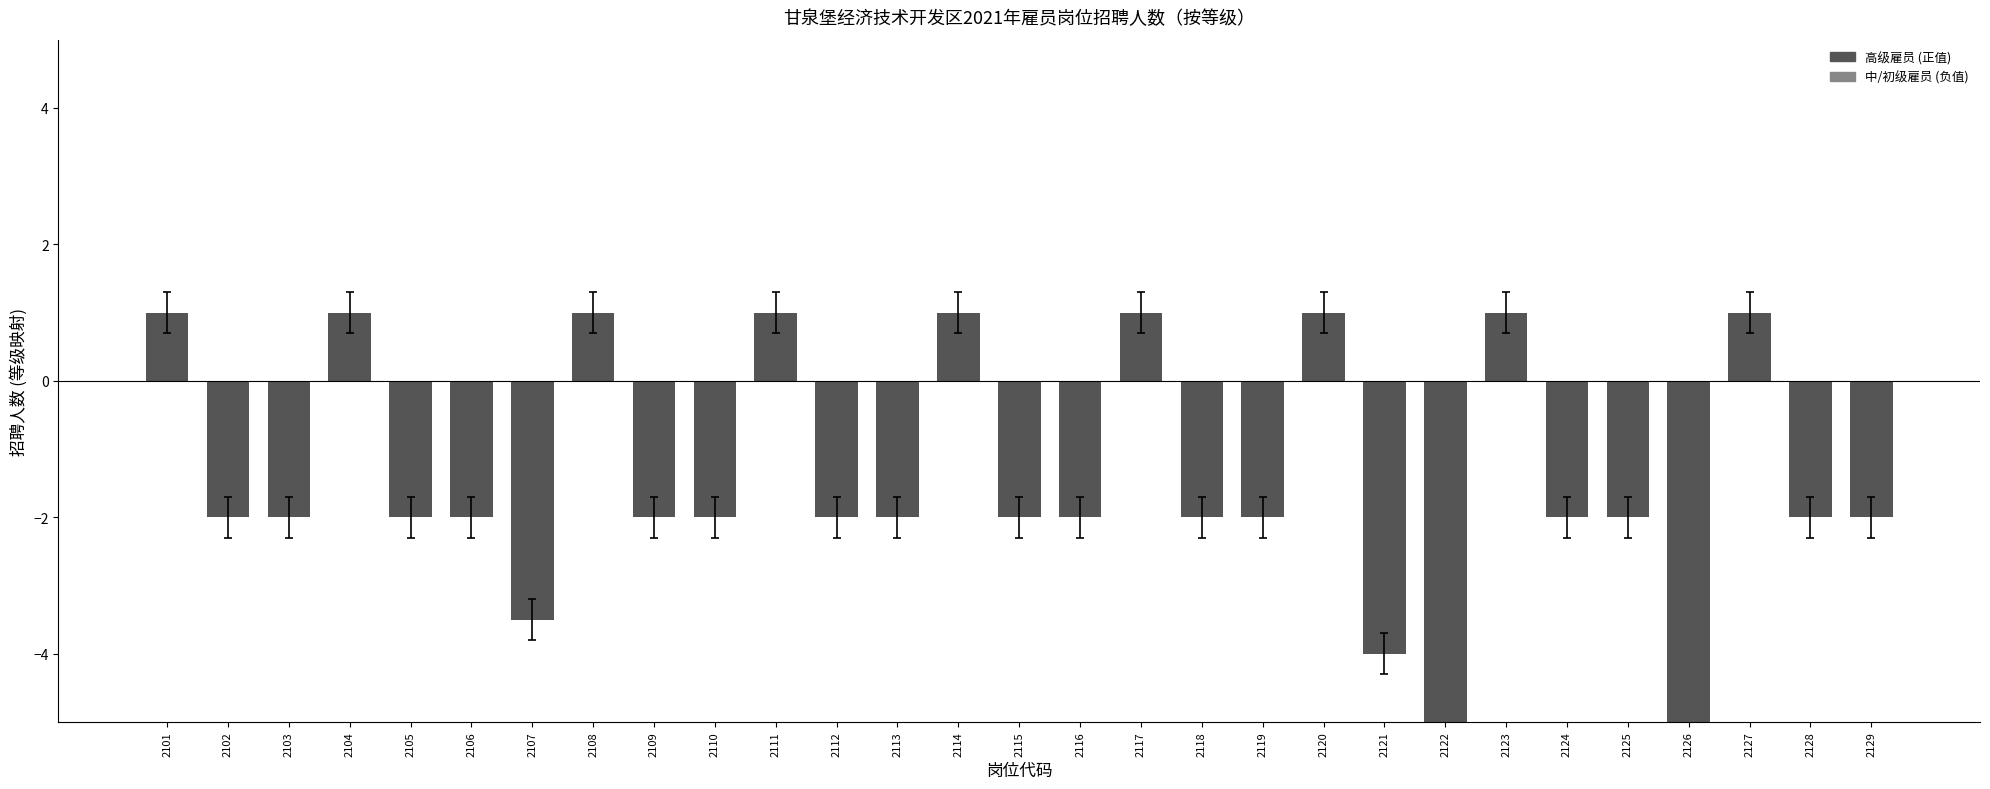

Which category has the highest value across all series?

2101